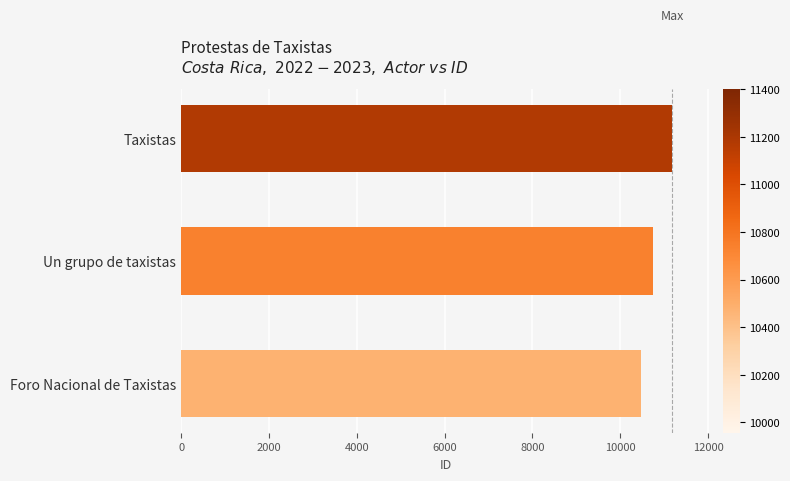

What is the greatest value displayed?

11177